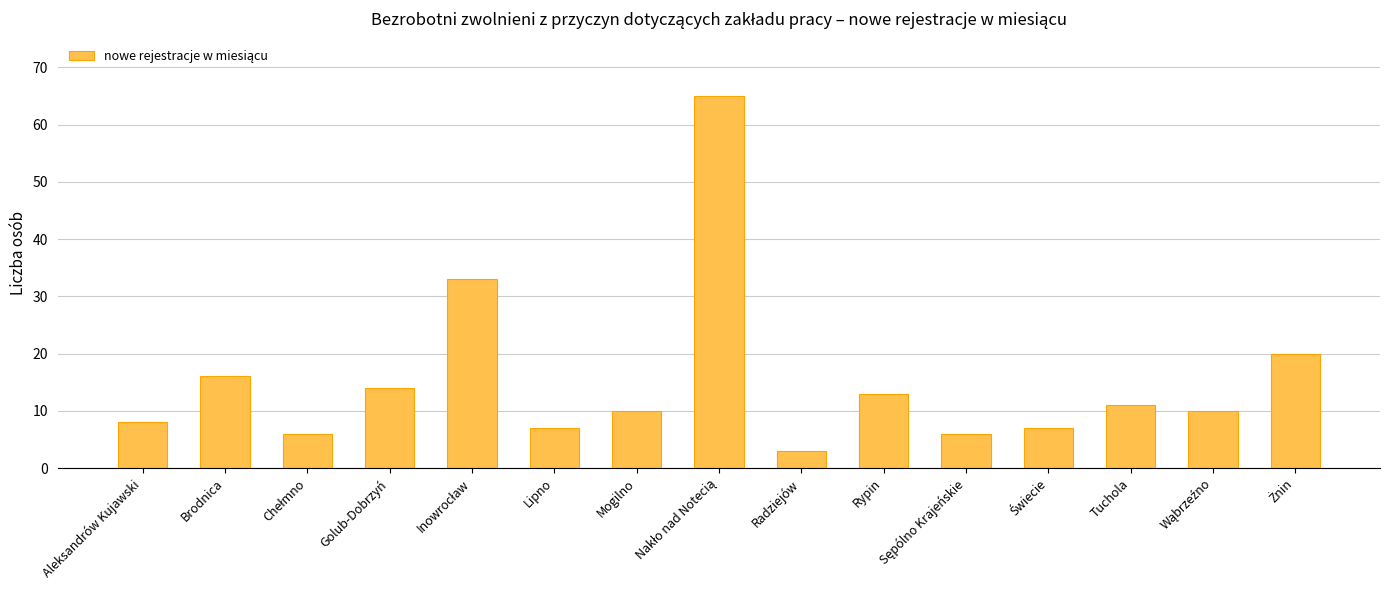

What is the difference between the second highest and minimum values?

30